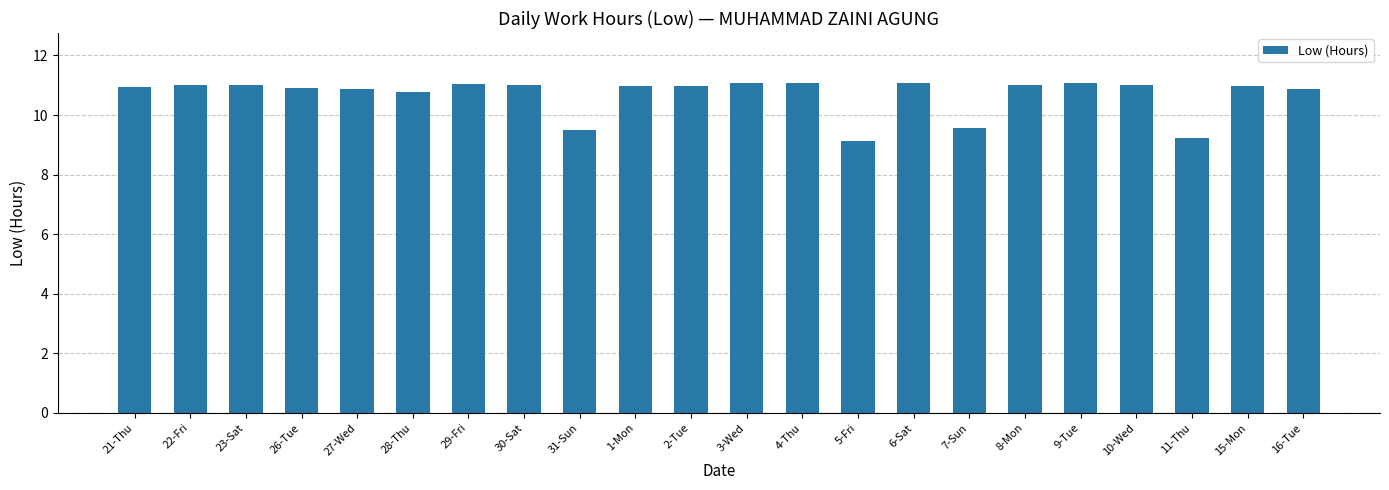

The chart shows a value of 4.2 at 4-Thu. True or false?

False